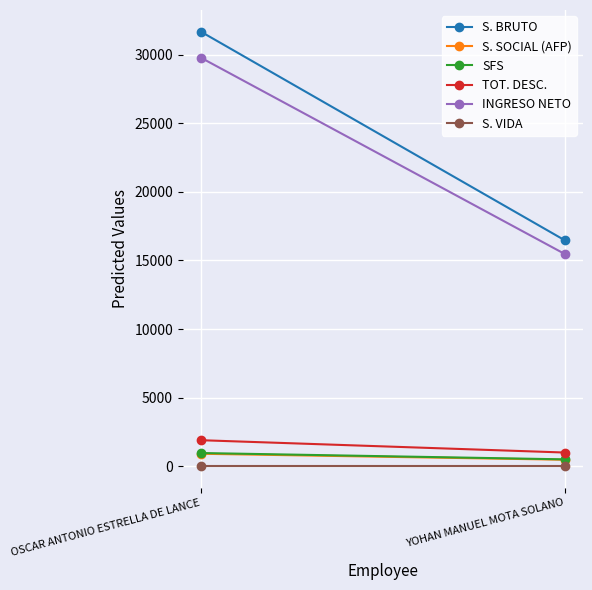

What is the maximum value shown in the chart?

31666.7